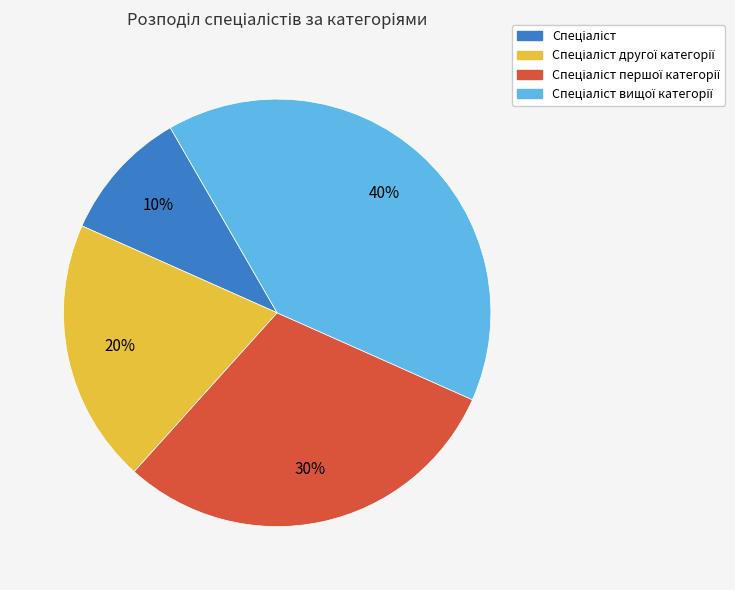

Is there a majority slice in this chart?

No